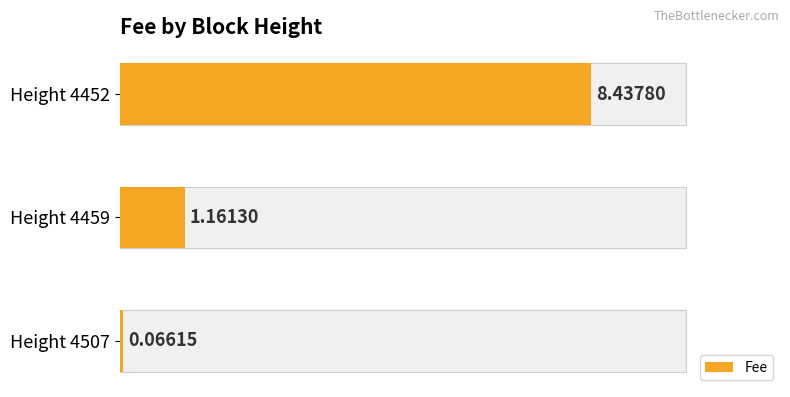

The value at Height 4452 is 12.6. True or false?

False